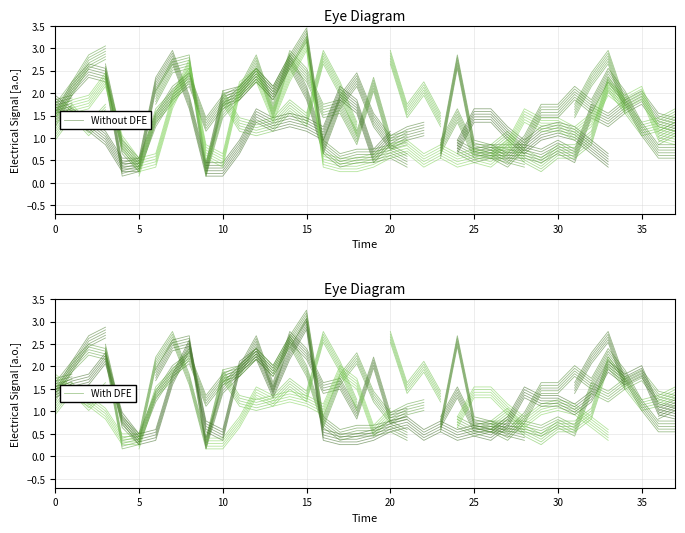

Count the number of categories in the chart.

38